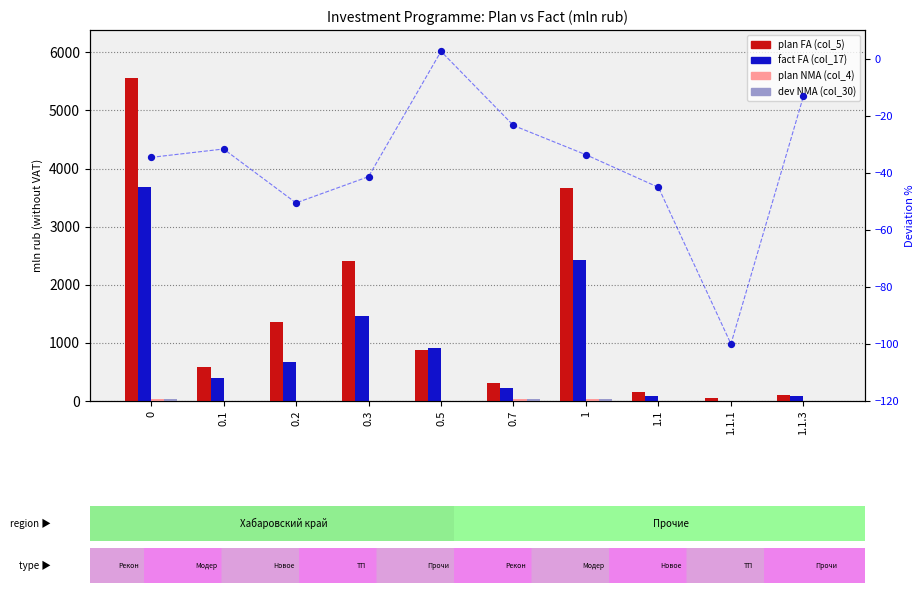

Is the value of dev FA % (col_32) at 0.1 greater than the value of plan FA (col_5) at 1.1.3?

No